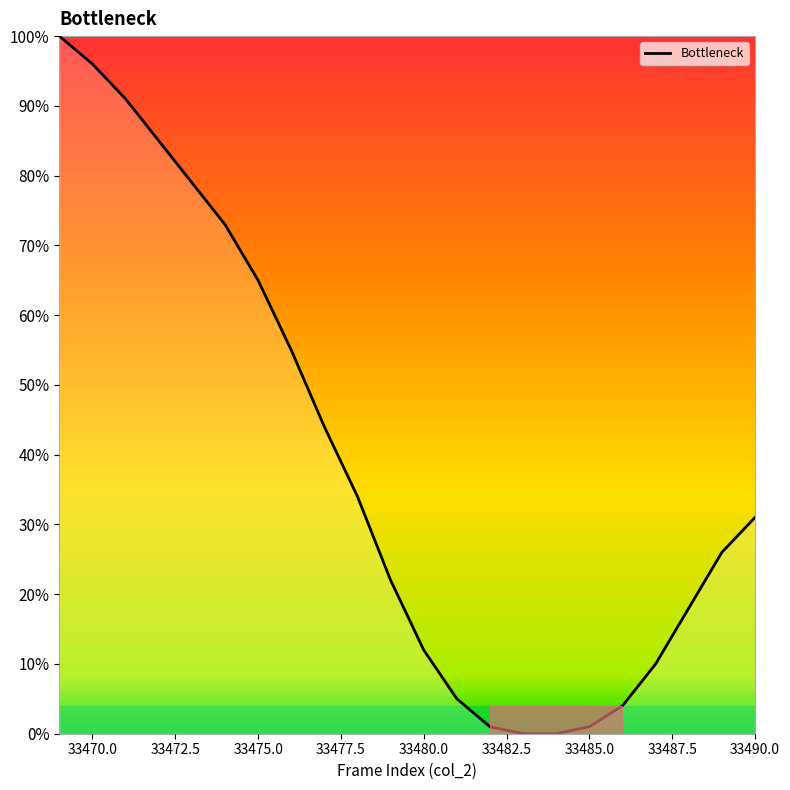

What is the maximum value shown in the chart?

100